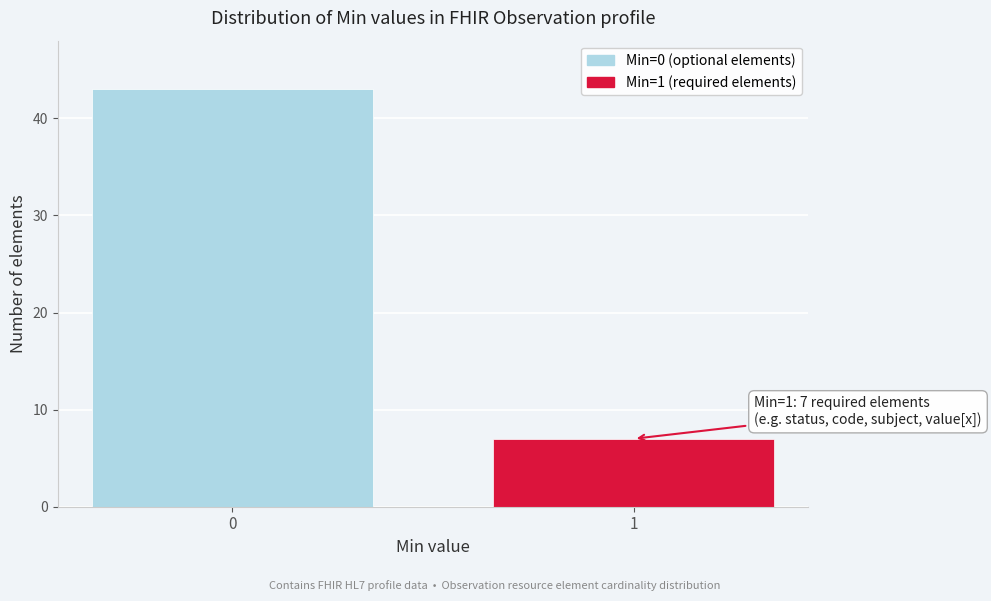

Reading left to right, extract all data points from this chart.

0=43	1=7